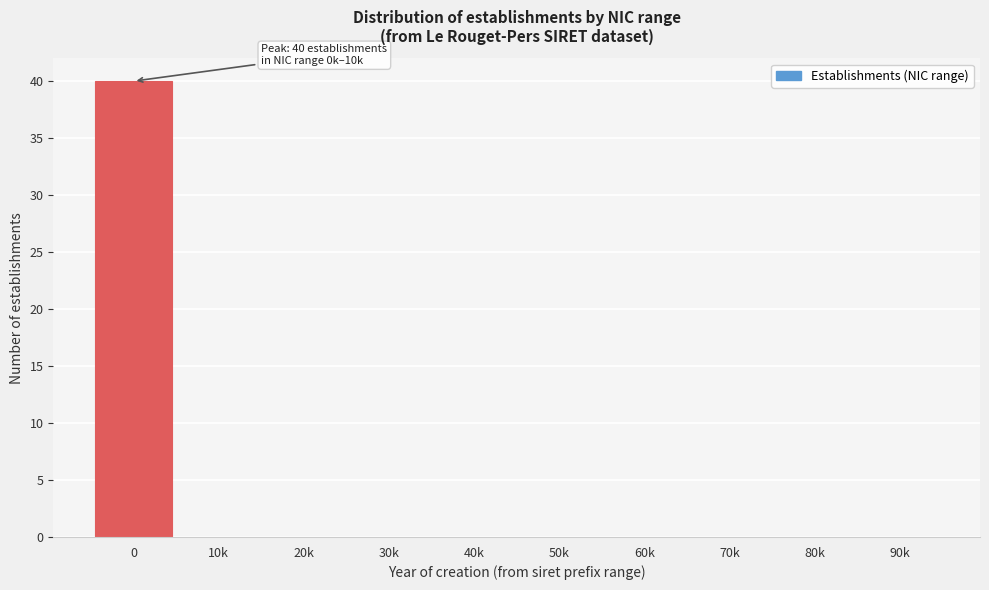

Reading left to right, what are all the values shown in this chart?

0=40	10k=0	20k=0	30k=0	40k=0	50k=0	60k=0	70k=0	80k=0	90k=0